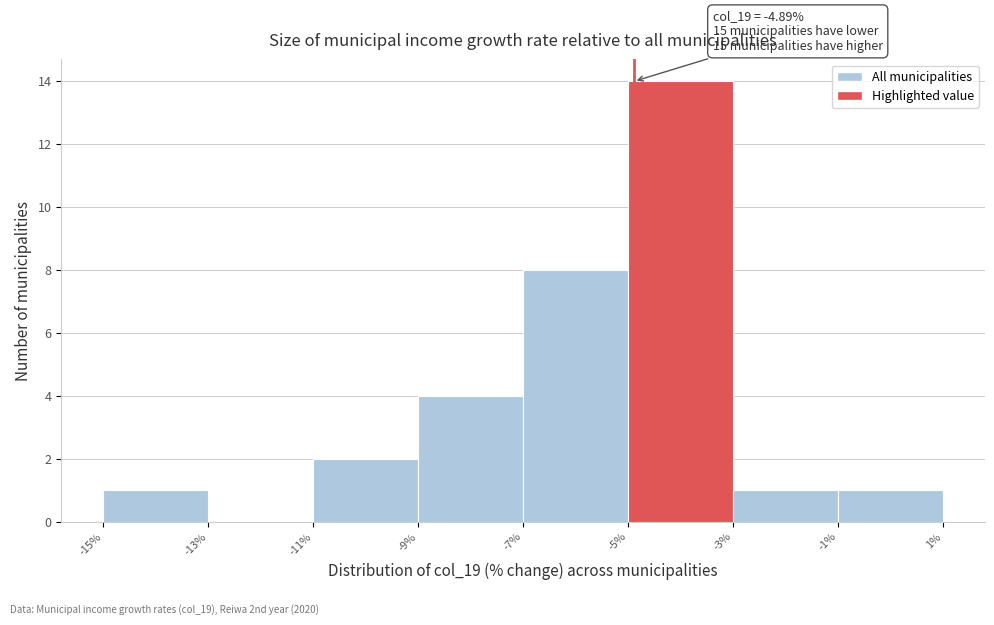

Over which range of the x-axis is the bar tallest?

-5% to -3%